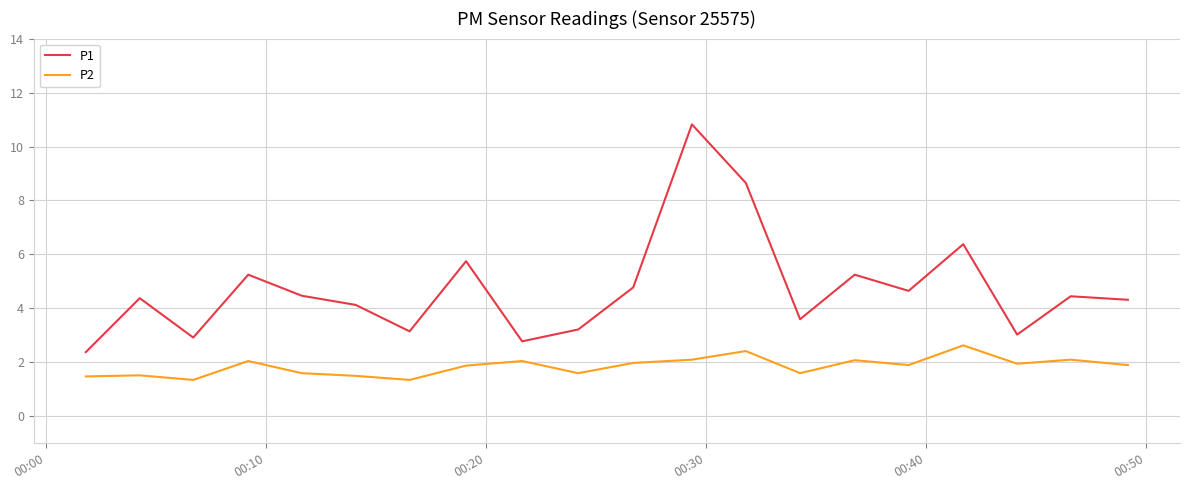

What is the highest value of the P2 series?

2.6